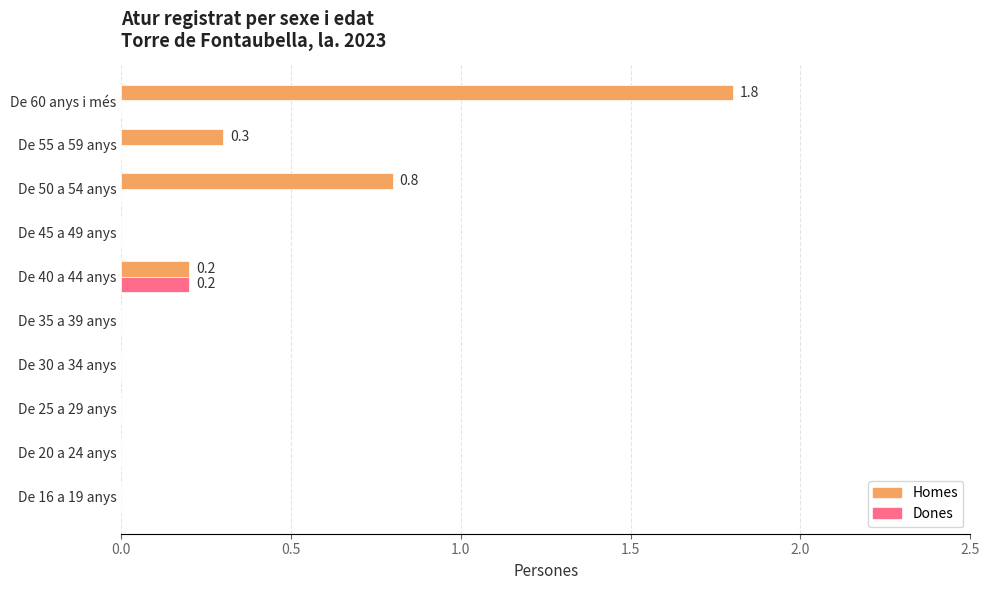

What is the maximum value for Homes?

1.8